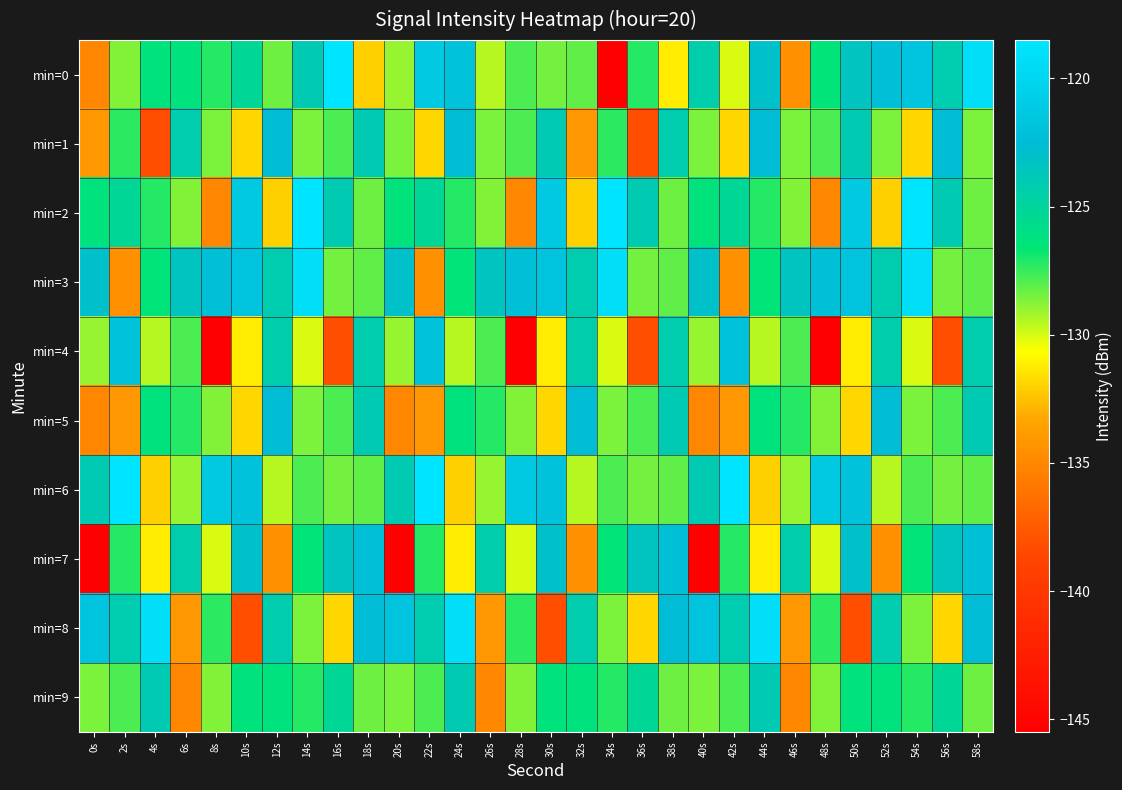

What is the maximum value shown in the chart?

-118.6